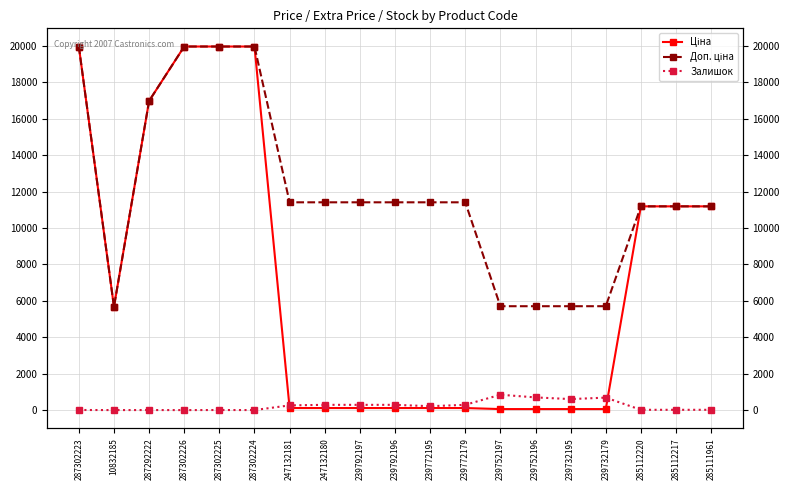

What is the maximum value shown in the chart?

19964.2